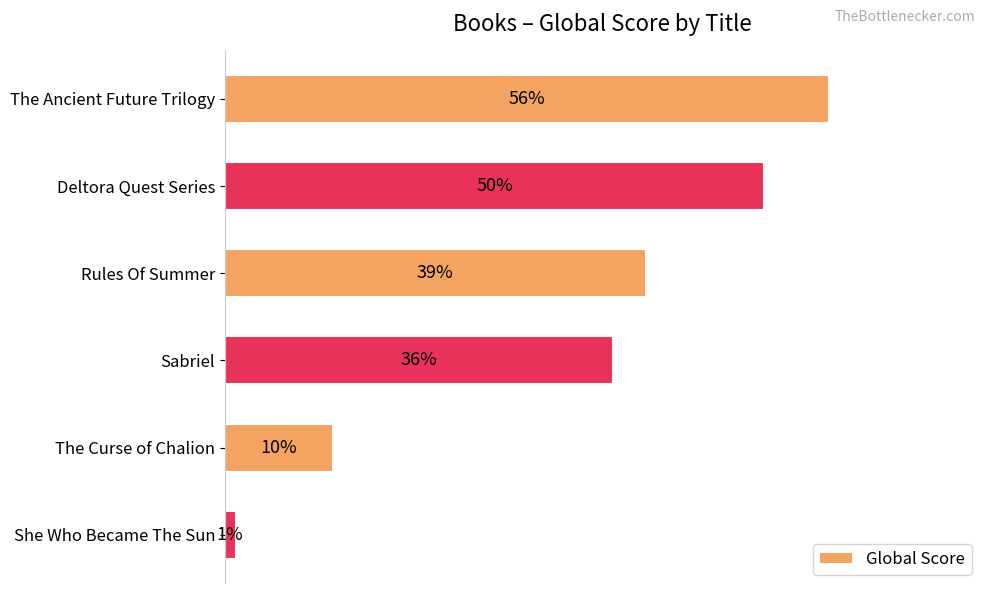

At which label is the value closest to 28?

Sabriel